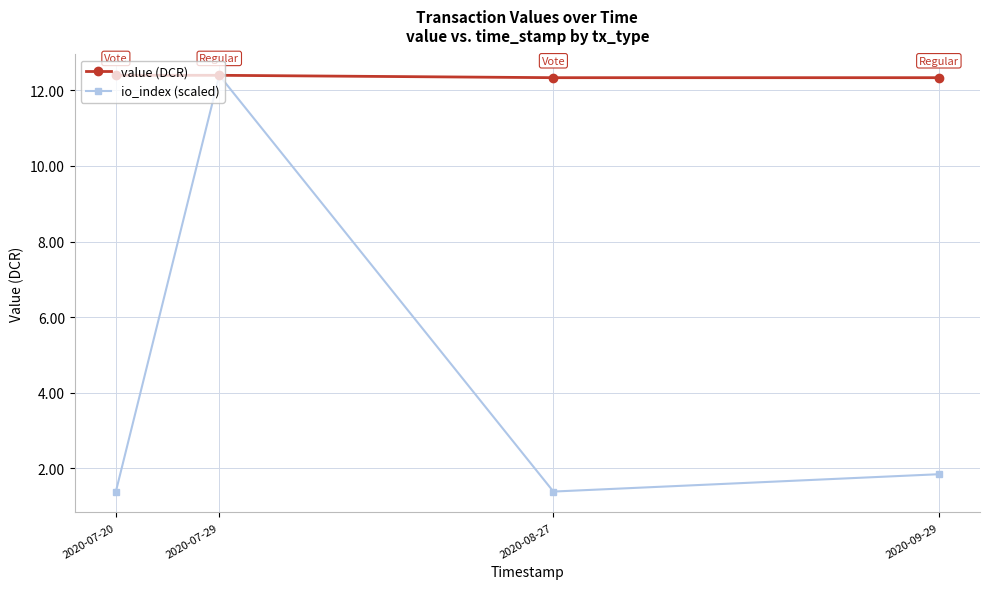

What is the label of the 4th point from the right?

2020-07-20